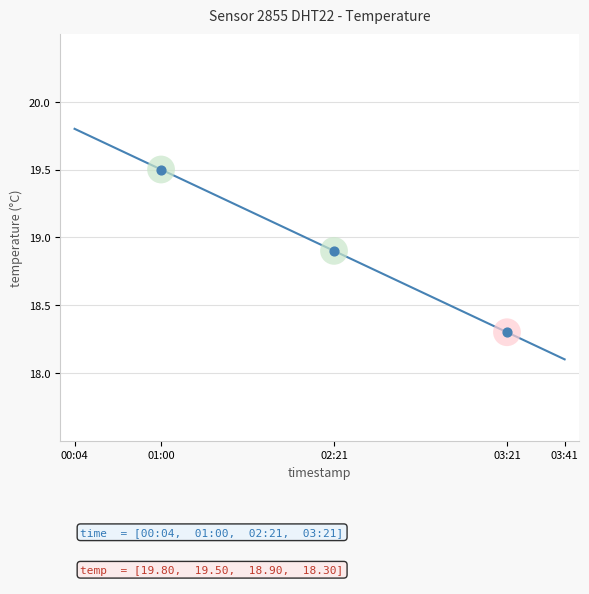

What is the smallest value displayed?

18.1